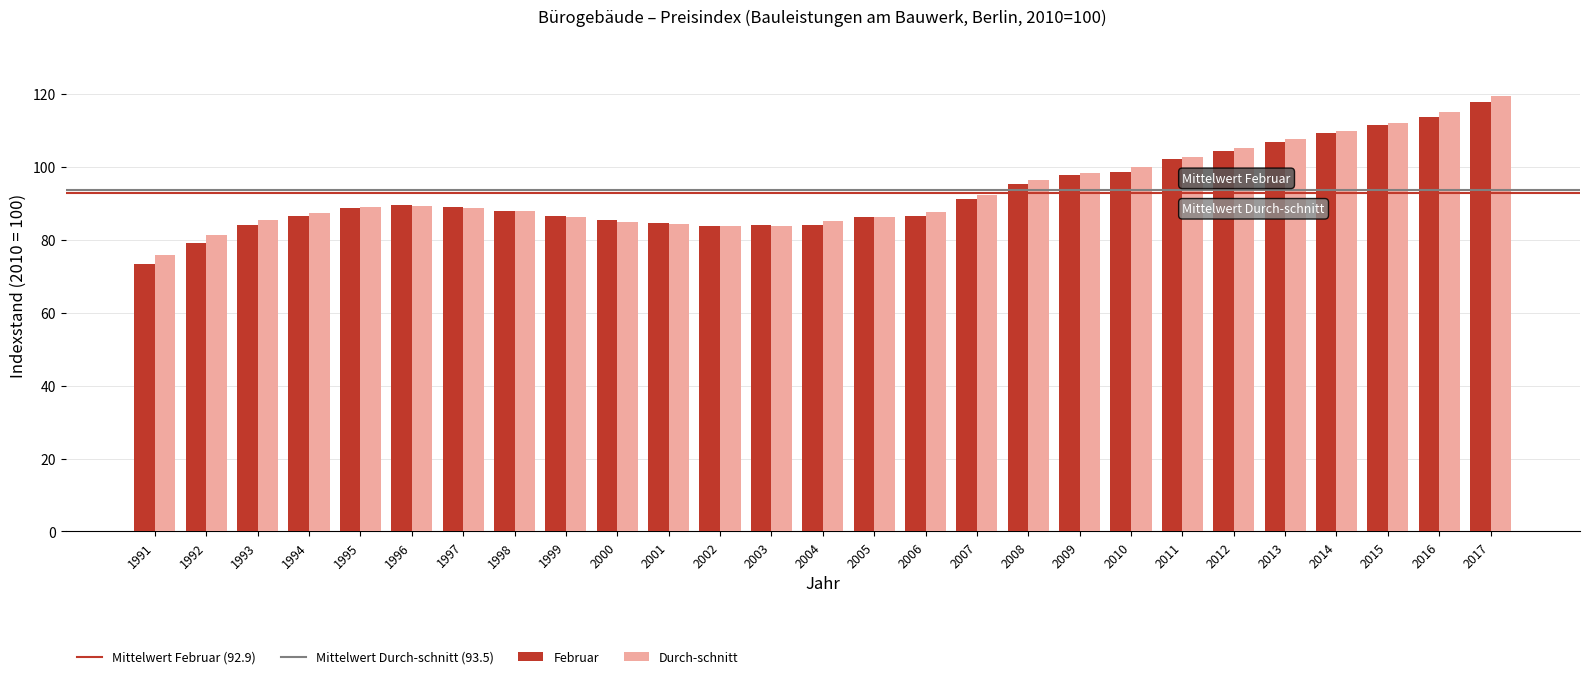

Is the value of Durch-schnitt at 2004 greater than the value of Februar at 1991?

Yes